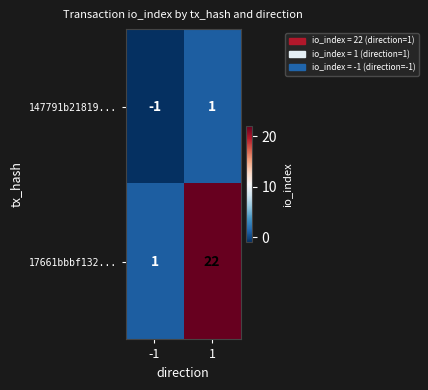

At 1, list the series in order from largest to smallest.

17661bbbf132..., 147791b21819...